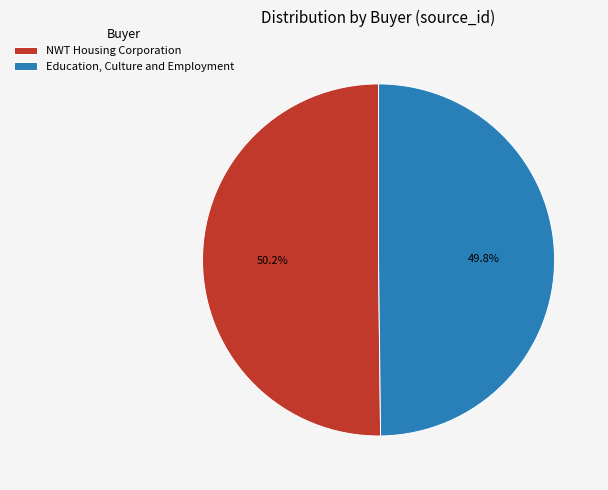

What is the total percentage of NWT Housing Corporation and Education, Culture and Employment?

100.0%